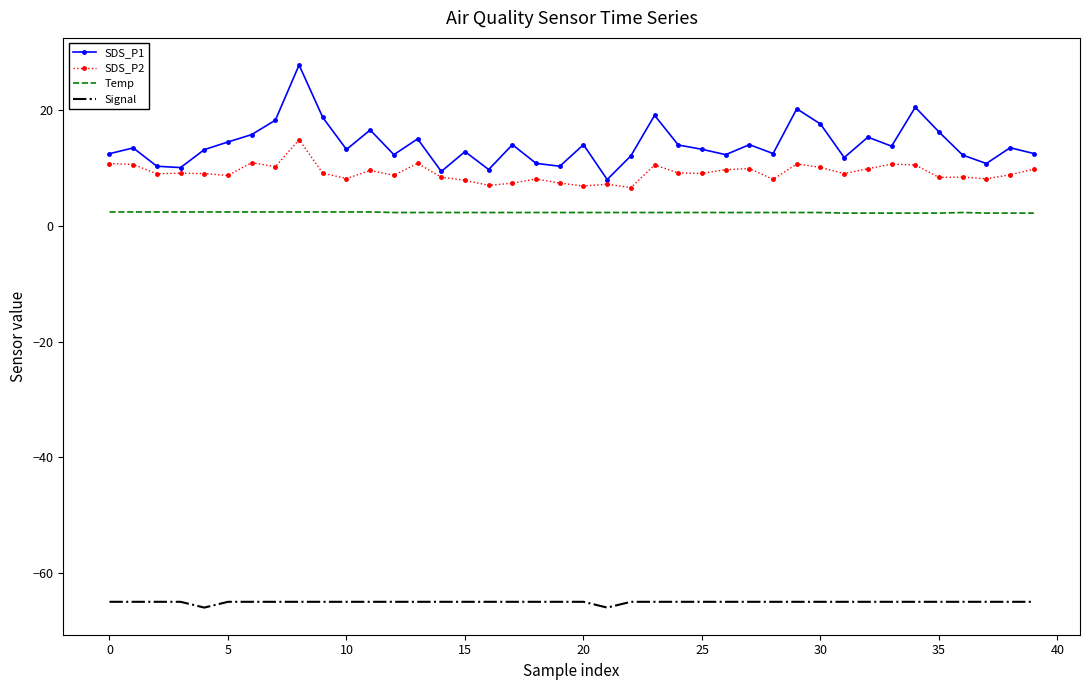

Rank the series by their maximum value, from highest to lowest.

SDS_P1, SDS_P2, Temp, Signal